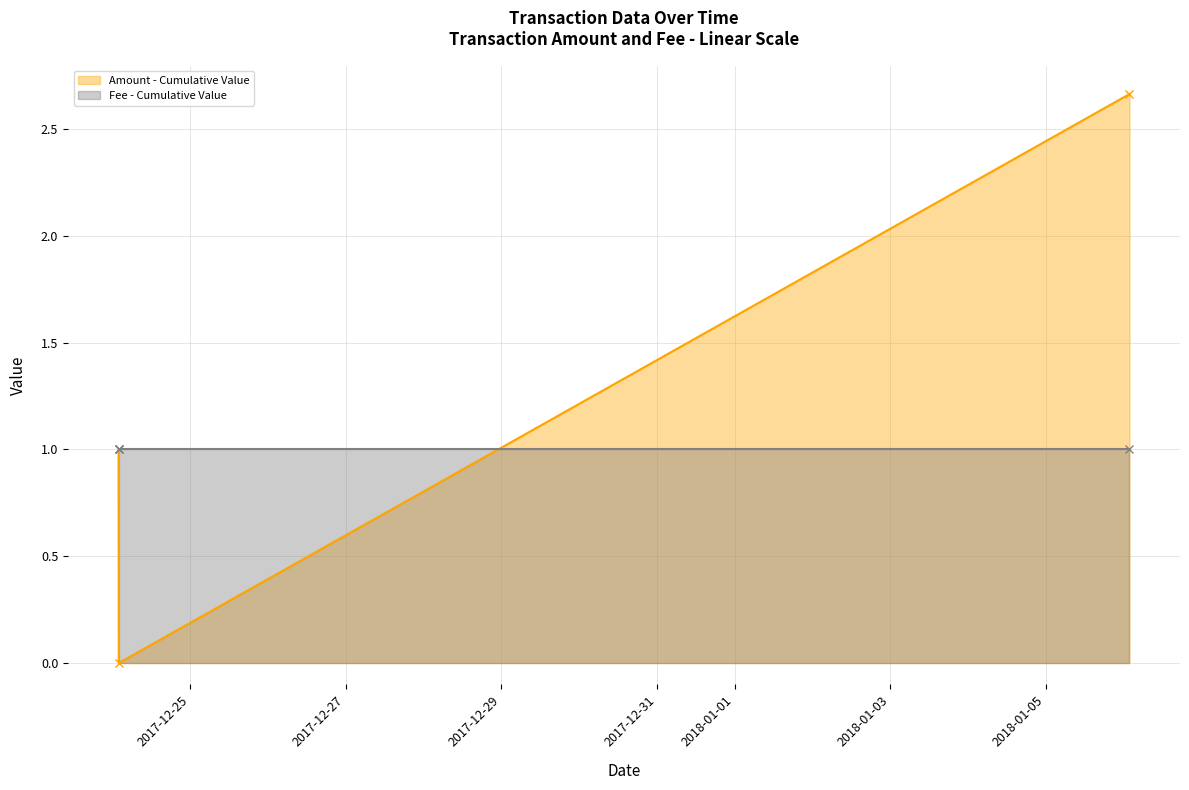

What is the value of the Fee - line point at the 1st from the left?

1.0